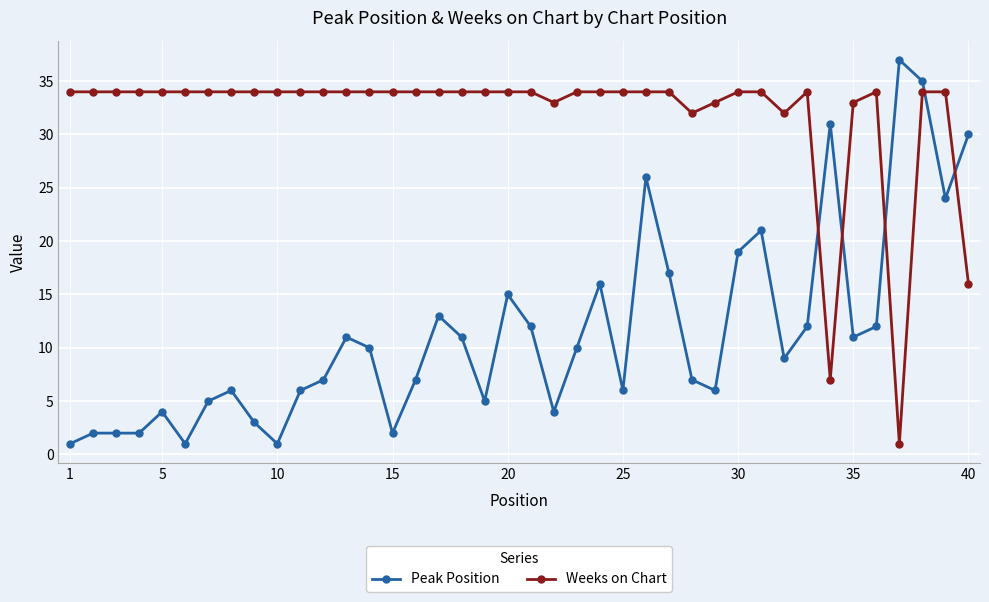

How many values in the Peak Position series are below 10?

20